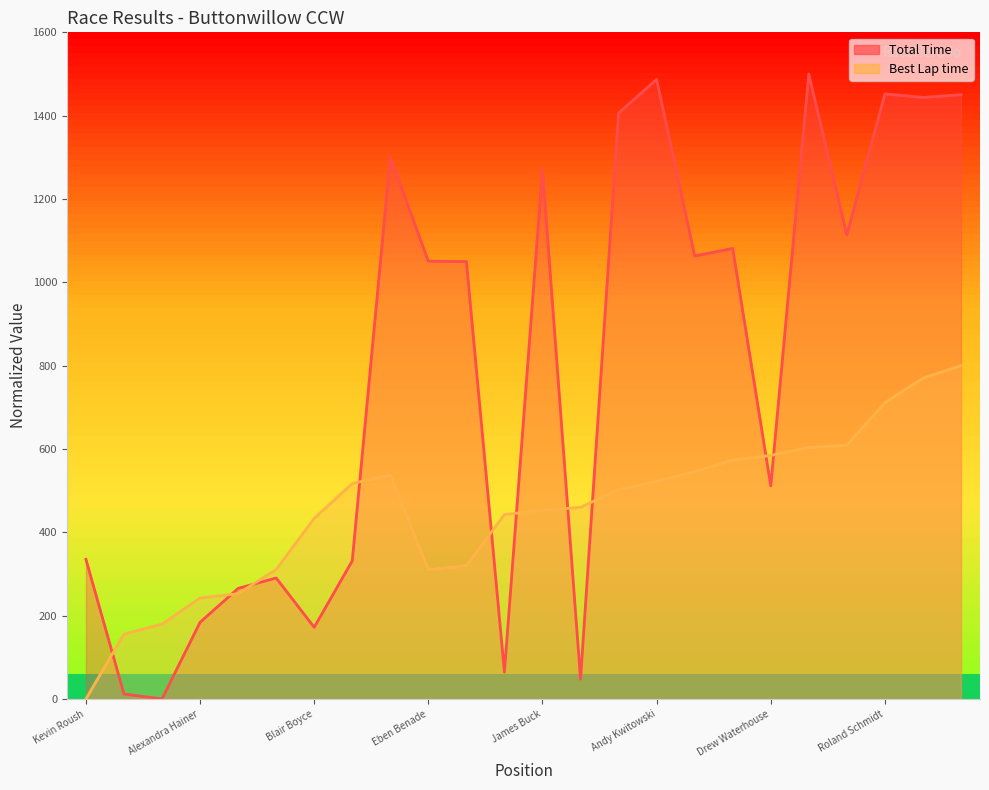

What are all the series names shown in the legend?

Total Time, Best Lap time